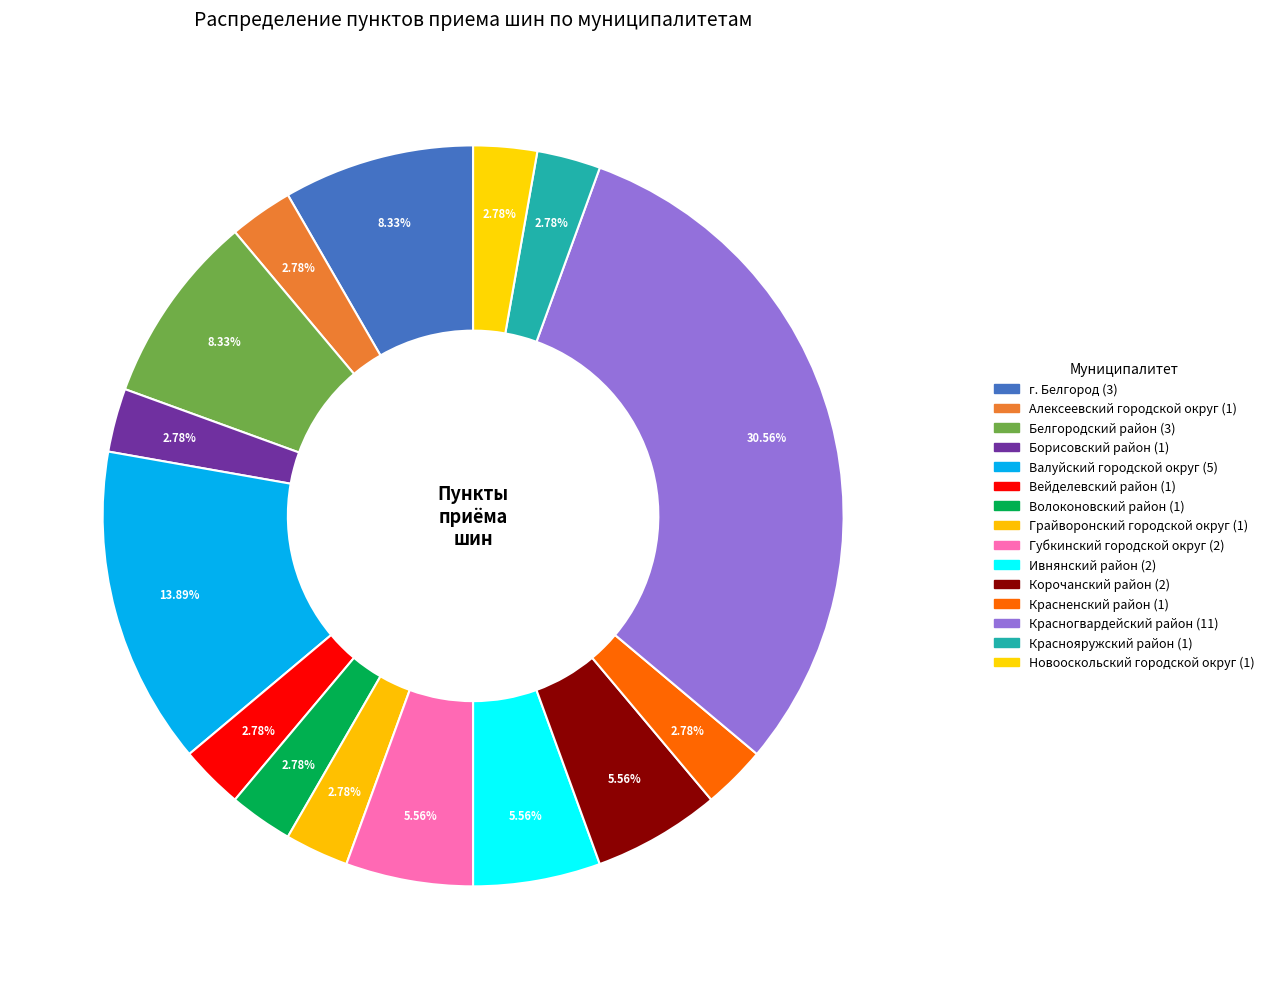

What percentage do Красненский район and Белгородский район together represent?

11.1%